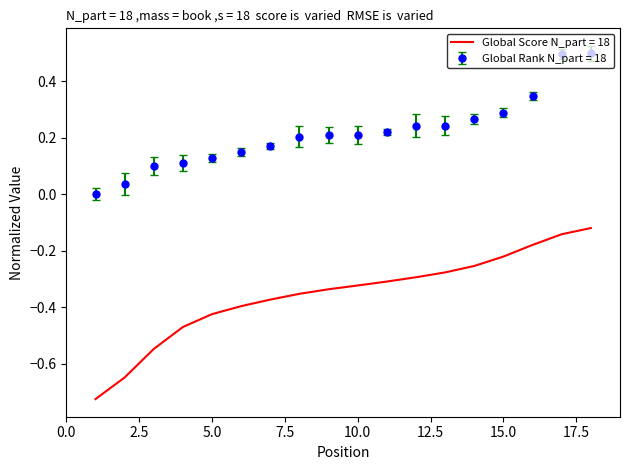

True or false: Global Score N_part = 18 and Global Rank N_part = 18 cross at least once.

False